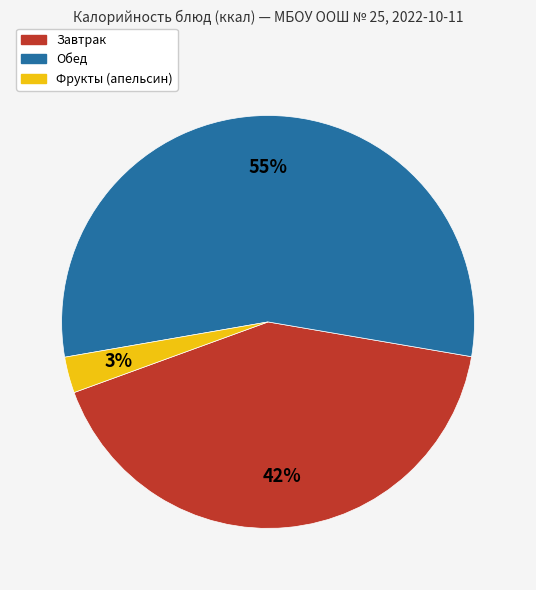

To the nearest percent, what is the average slice percentage?

33%